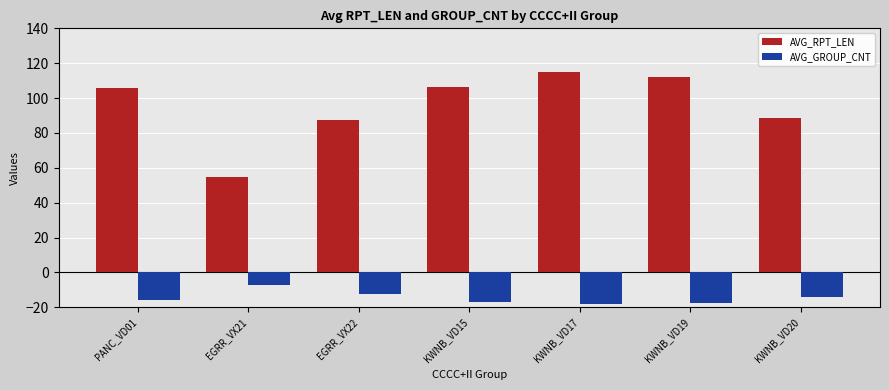

True or false: AVG_RPT_LEN has a value of 55.0 at EGRR_VX21.

True